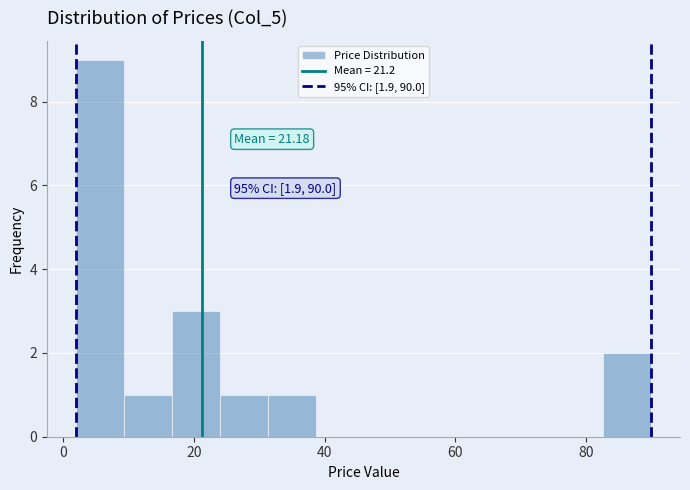

Read against the x-axis, roughly where is the centre of the tallest bar?

6